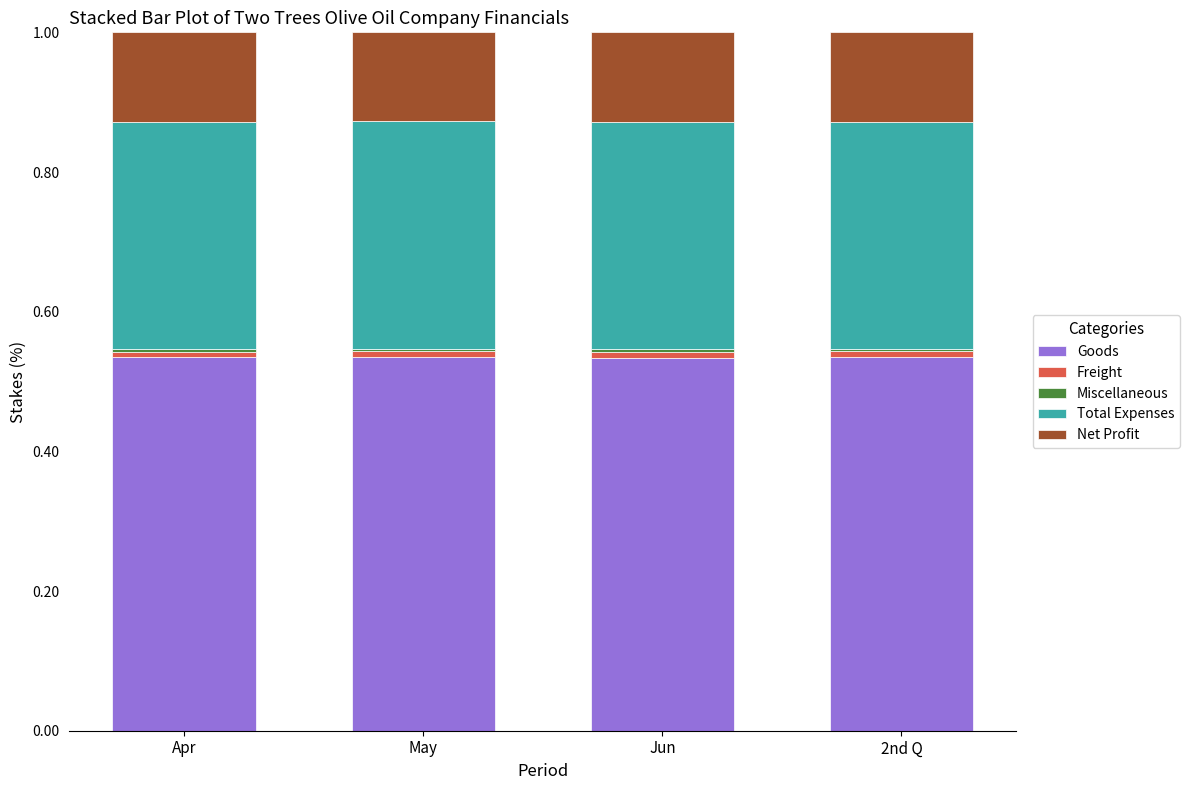

What is the label of the 3rd bar from the right?

May